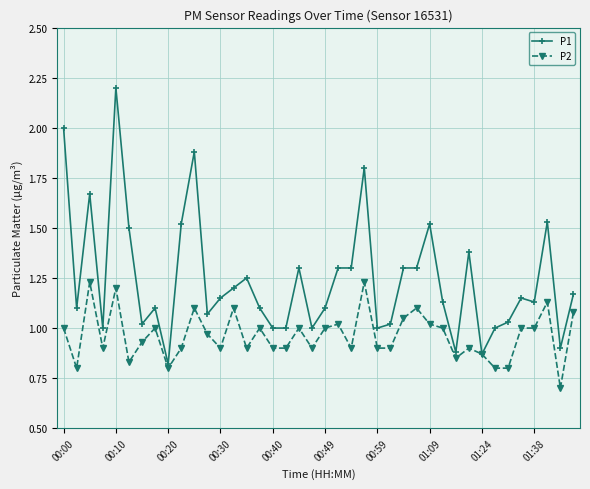

What is the minimum value shown in the chart?

0.7